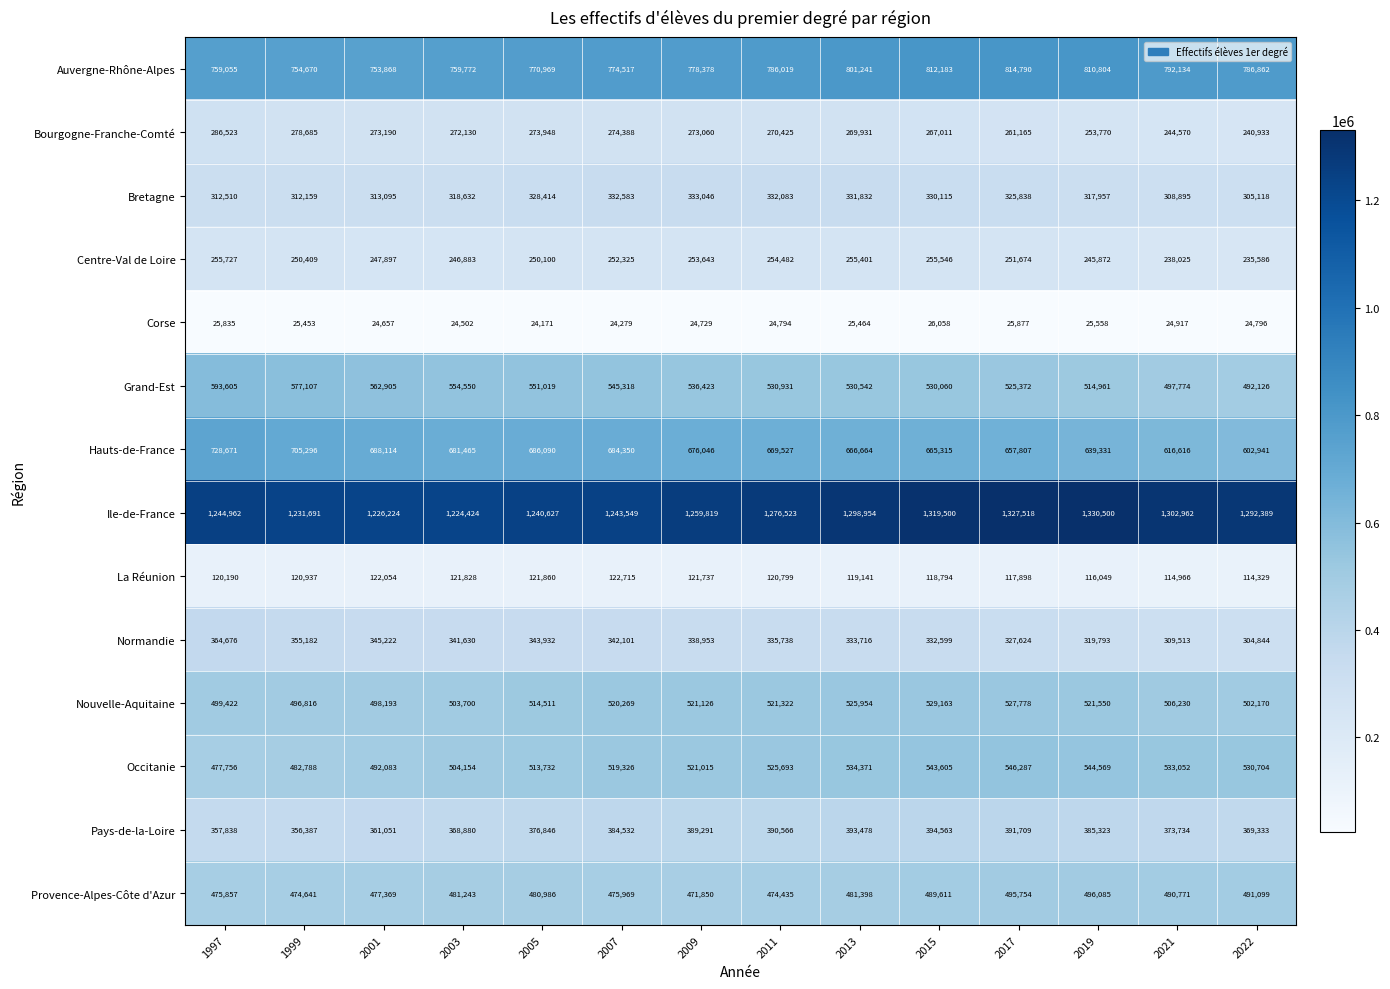

Which series has the largest total across all categories?

Ile-de-France